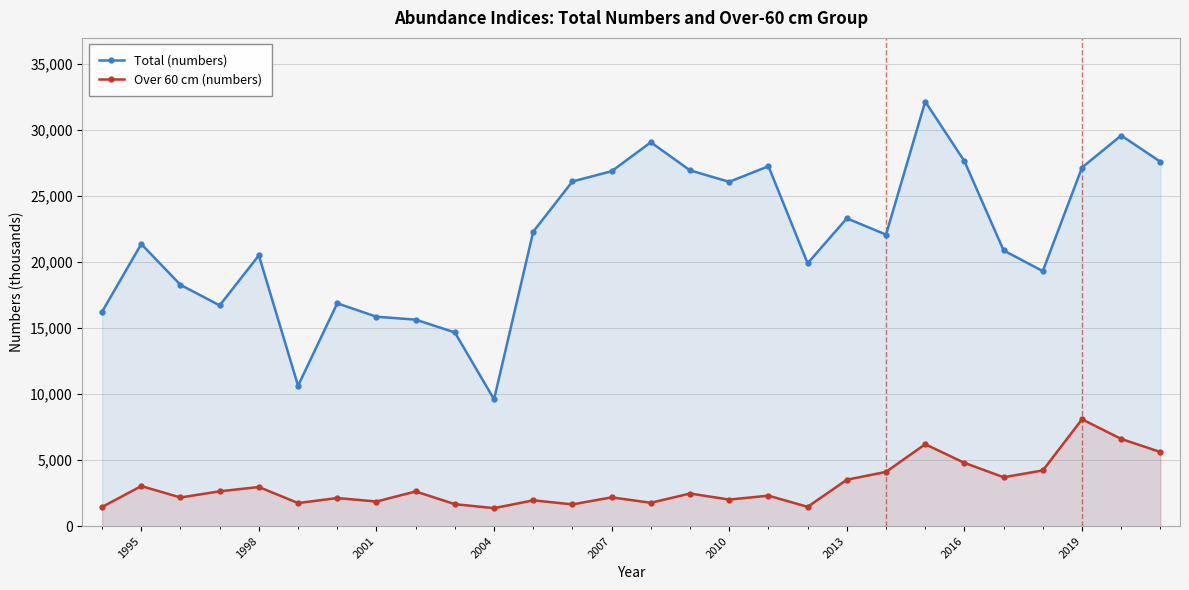

Where is Over 60 cm (numbers) nearest to the value 4730?

2016